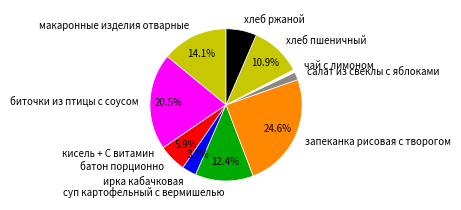

What is the largest slice in the pie chart?

запеканка рисовая с творогом